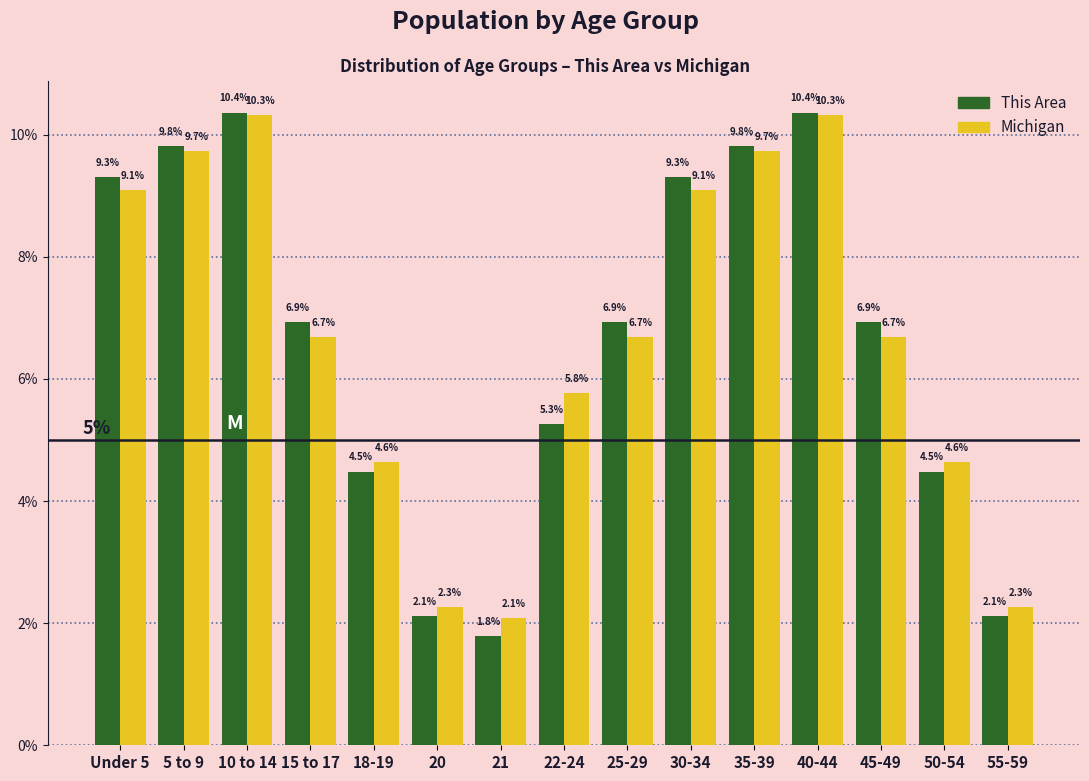

Reading left to right, extract all data points from this chart.

This Area: 9.3	9.8	10.4	6.9	4.5	2.1	1.8	5.3	6.9	9.3	9.8	10.4	6.9	4.5	2.1
Michigan: 9.1	9.7	10.3	6.7	4.6	2.3	2.1	5.8	6.7	9.1	9.7	10.3	6.7	4.6	2.3